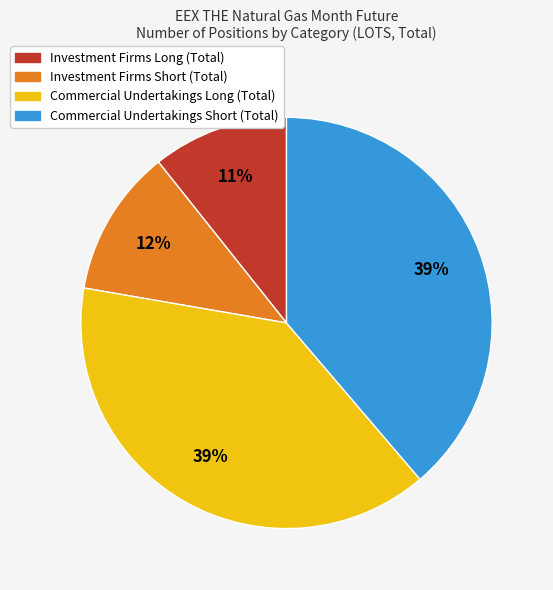

To the nearest percent, what is the average slice percentage?

25%